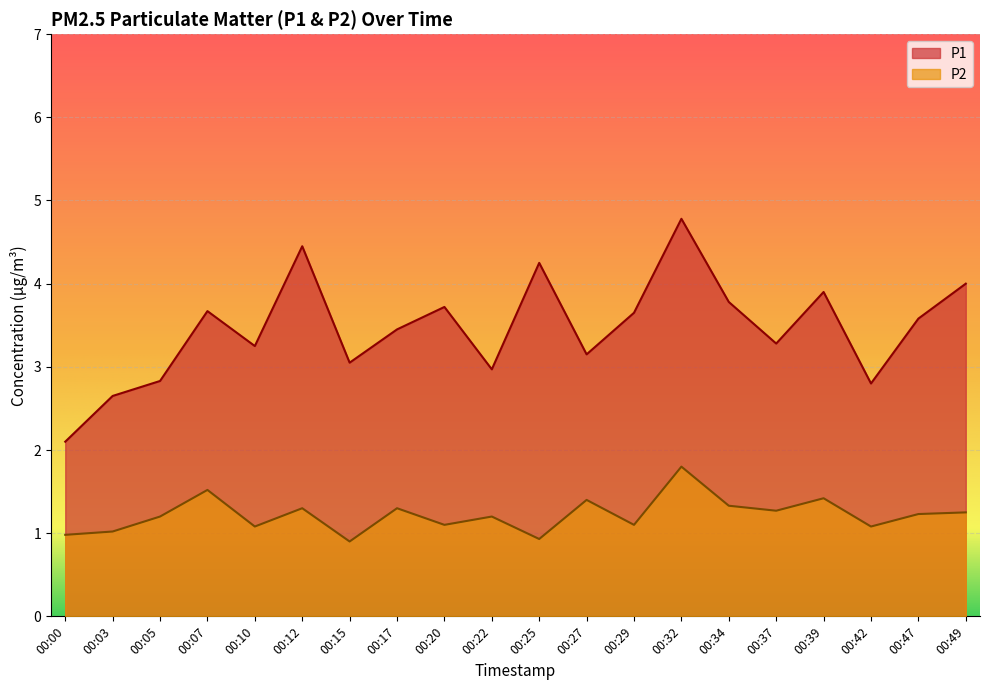

Is it true that P2 equals 1.3 at 00:12?

True